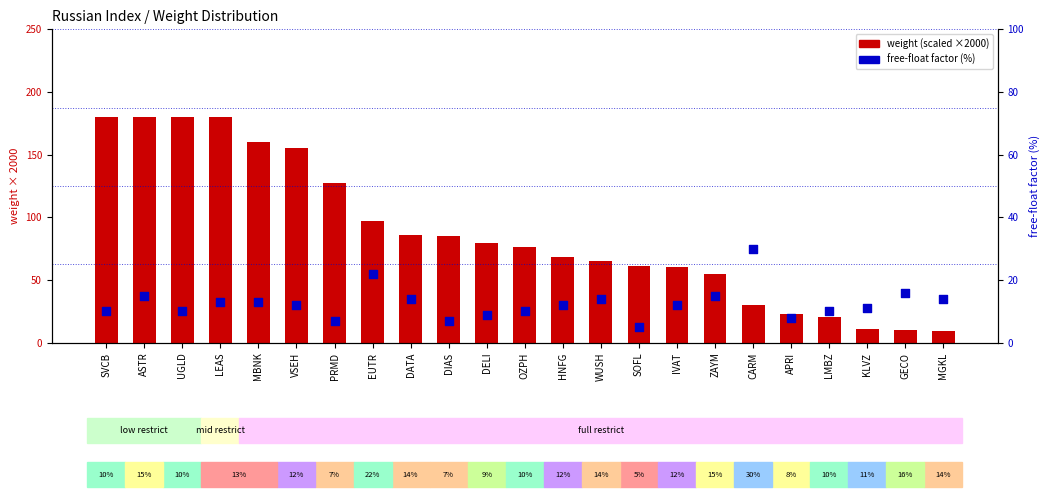

Is the value of weight (scaled) at MGKL greater than the value of free-float factor (%) at DATA?

No